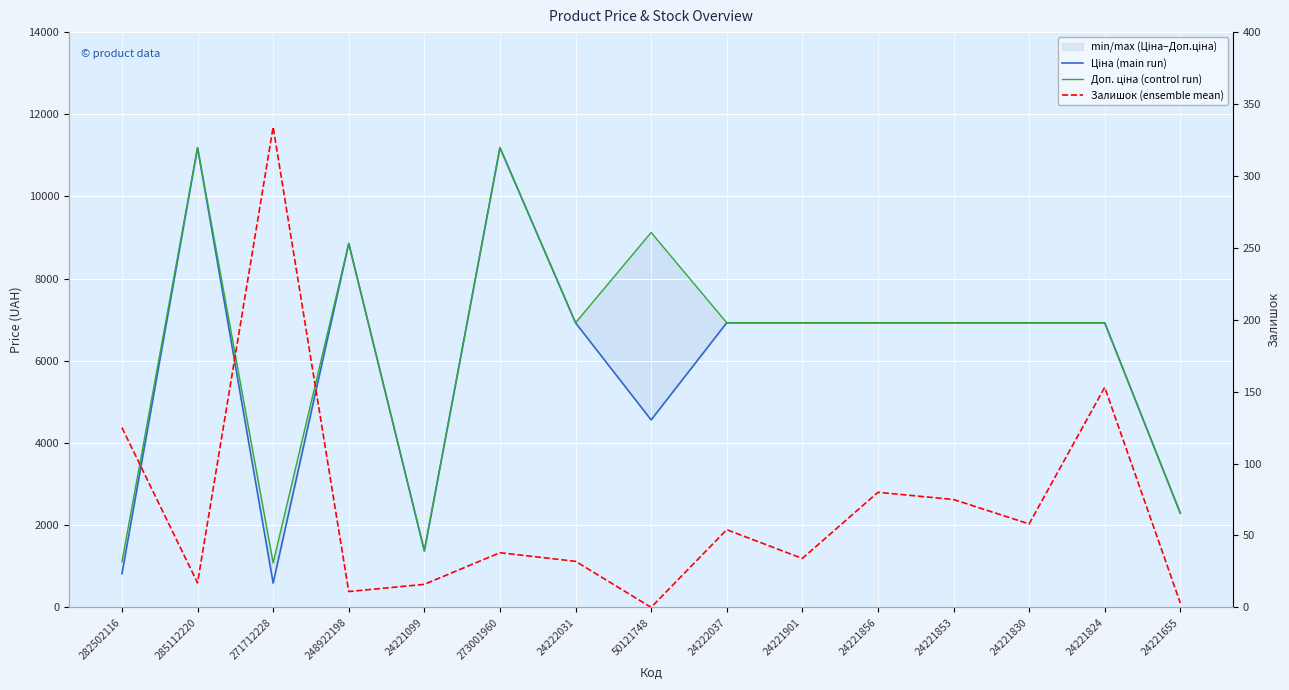

How many distinct data groups are displayed?

3